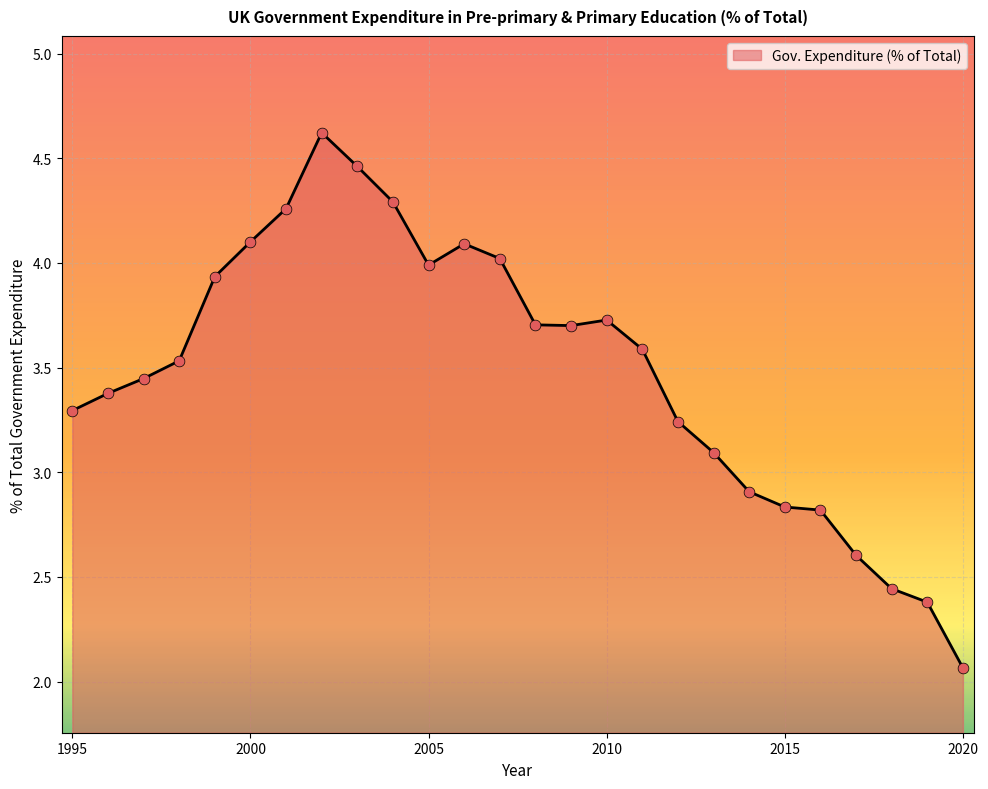

What is the greatest value displayed?

4.6